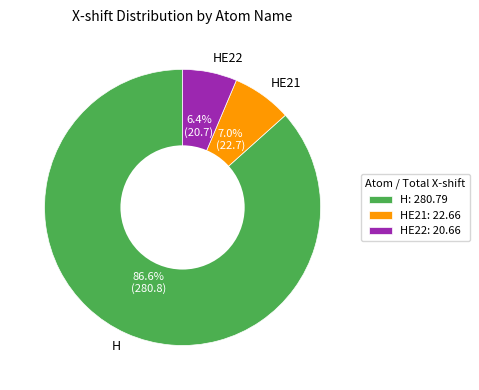

Is HE21 the majority of the pie?

No